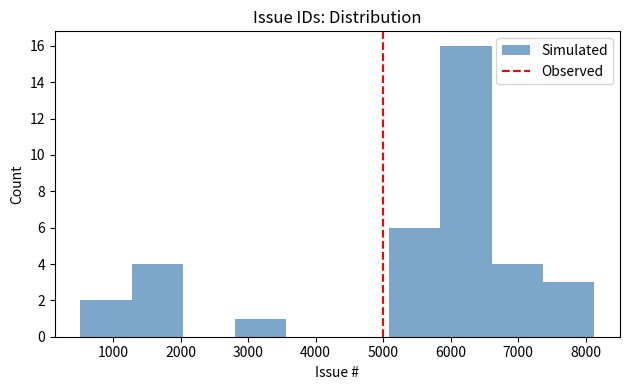

Reading left to right, list every bar in this chart as the range it spans on the x-axis followed by its height. Neither the bar edges nor the heights are printed on the chart, so give them approximately, as read against the axes.

500 to 1300: 2
1300 to 2000: 4
2000 to 2800: 0
2800 to 3600: 1
3600 to 4300: 0
4300 to 5100: 0
5100 to 5800: 6
5800 to 6600: 16
6600 to 7400: 4
7400 to 8100: 3